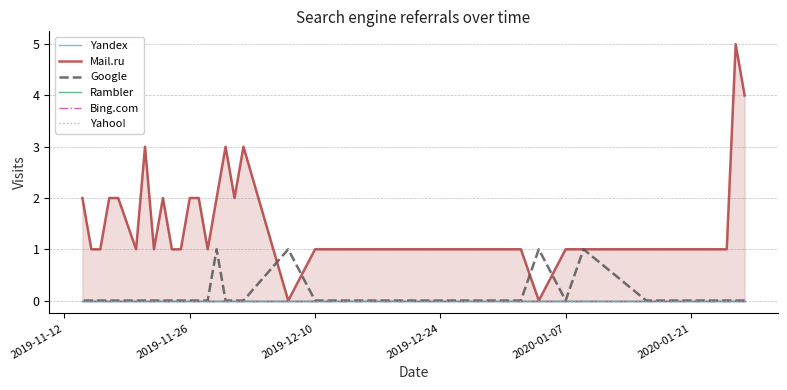

What is the greatest value displayed?

5